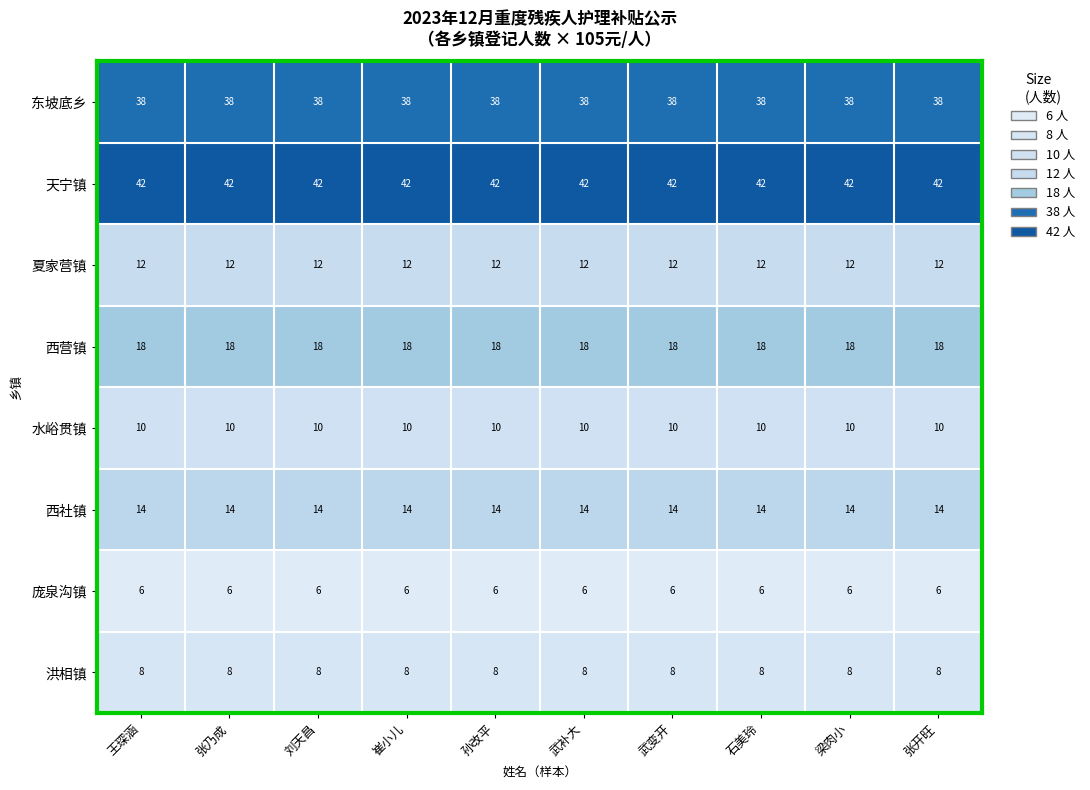

Rank the series at 梁肉小 from lowest to highest value.

庞泉沟镇, 洪相镇, 水峪贯镇, 夏家营镇, 西社镇, 西营镇, 东坡底乡, 天宁镇